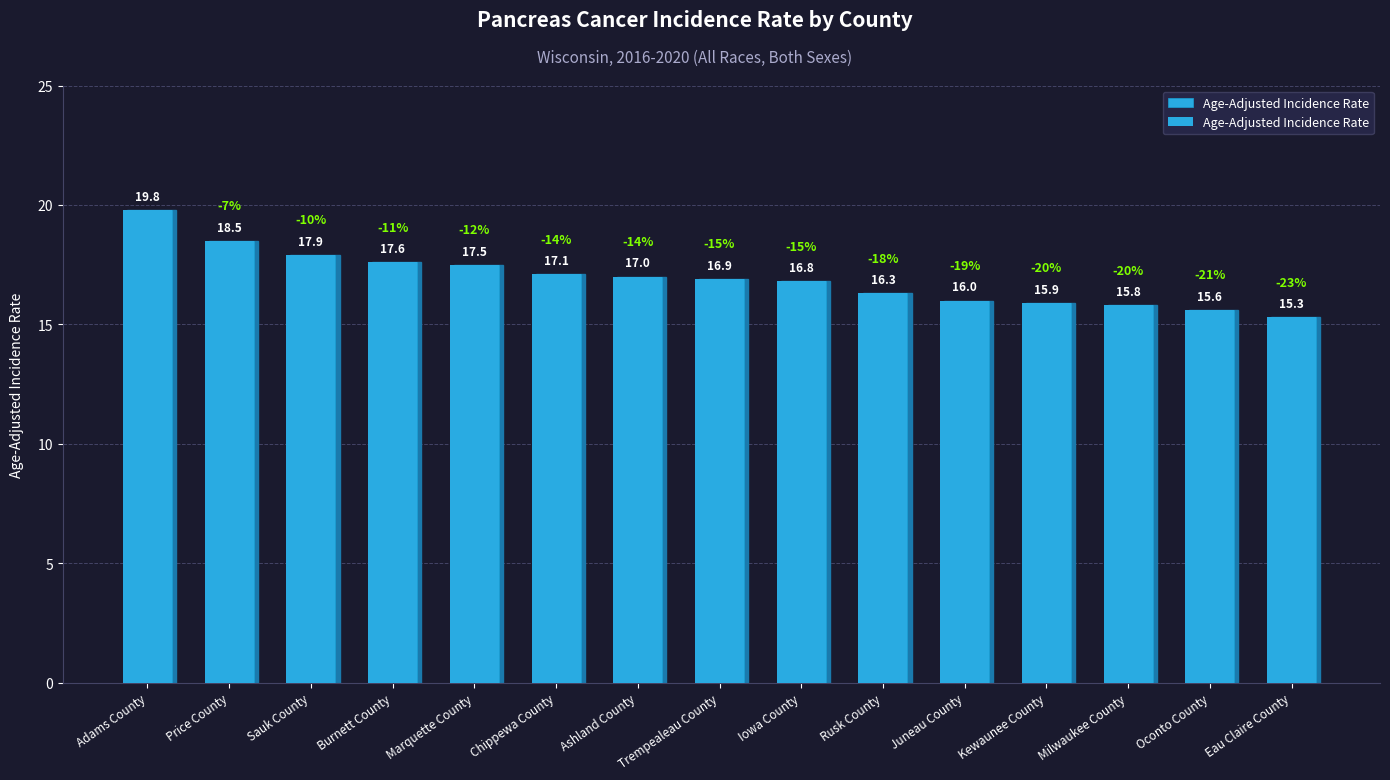

What is the sum of all values?

254.0